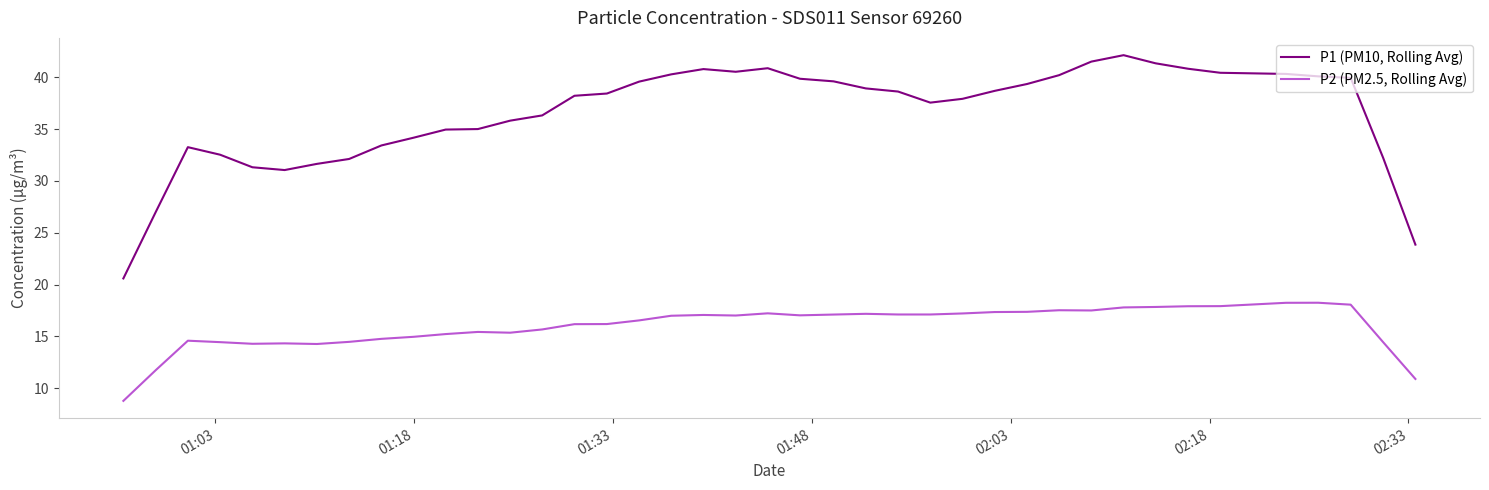

List the series in order of their peak value, lowest first.

P2 (PM2.5, Rolling Avg), P1 (PM10, Rolling Avg)